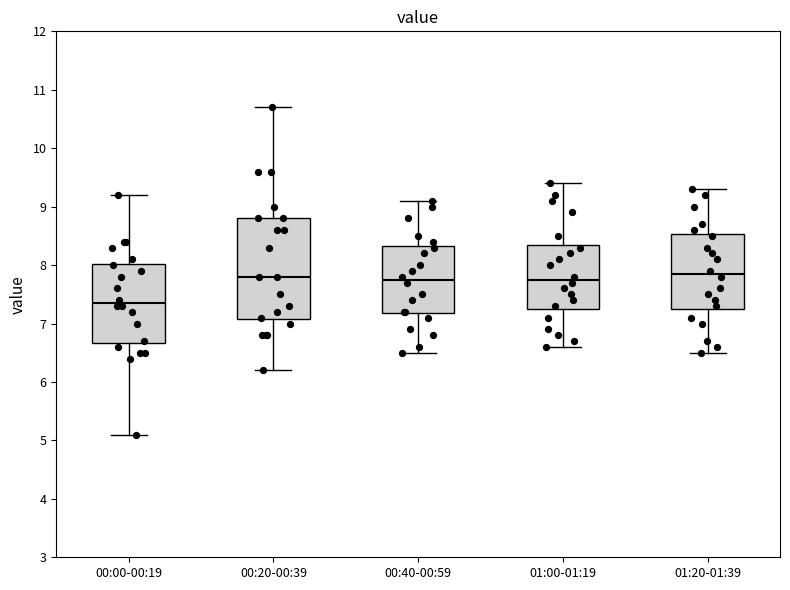

Comparing the boxes themselves (not the whiskers), which one is the tallest?

00:20-00:39